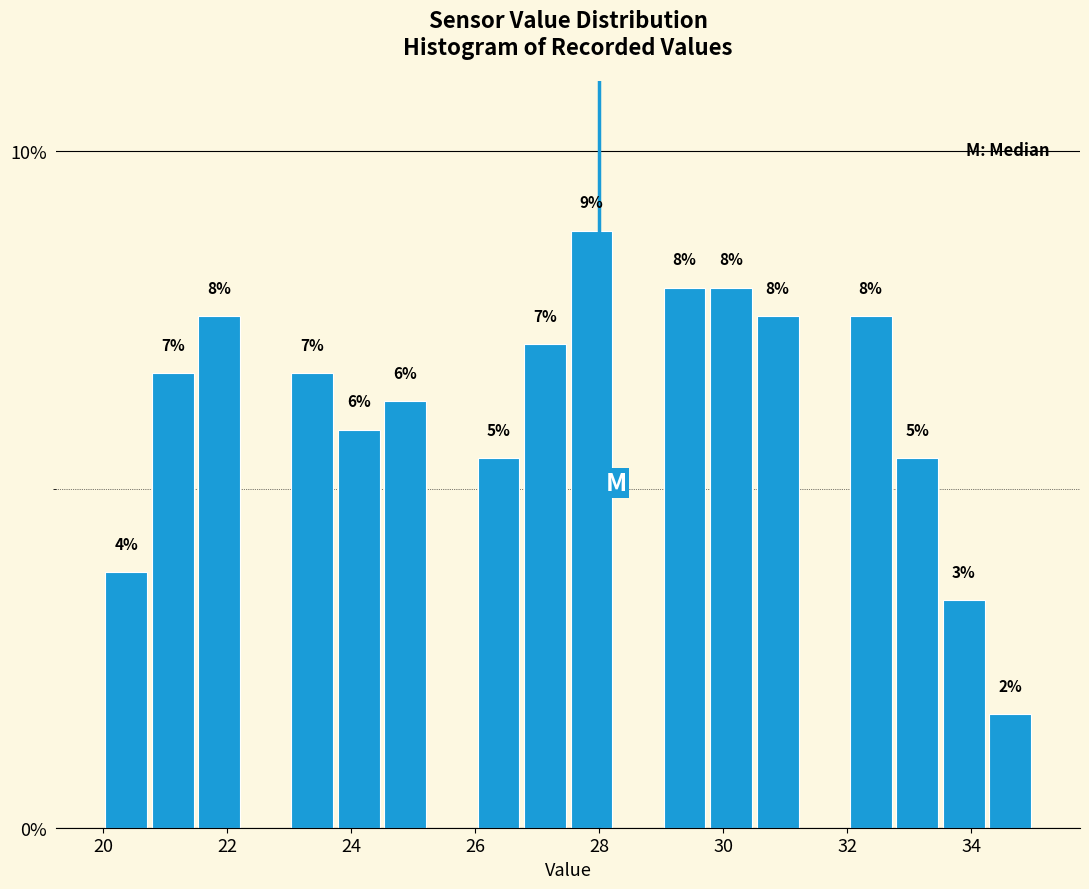

Around what value on the x-axis is the tallest bar? Give the approximate position of its centre, as read against the axis.

27.8